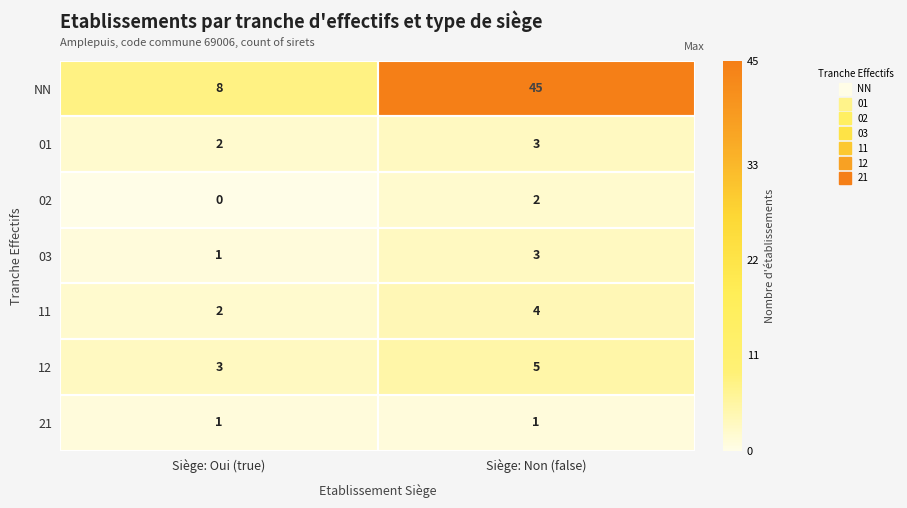

The value of NN at Siège: Oui (true) is 4. True or false?

False